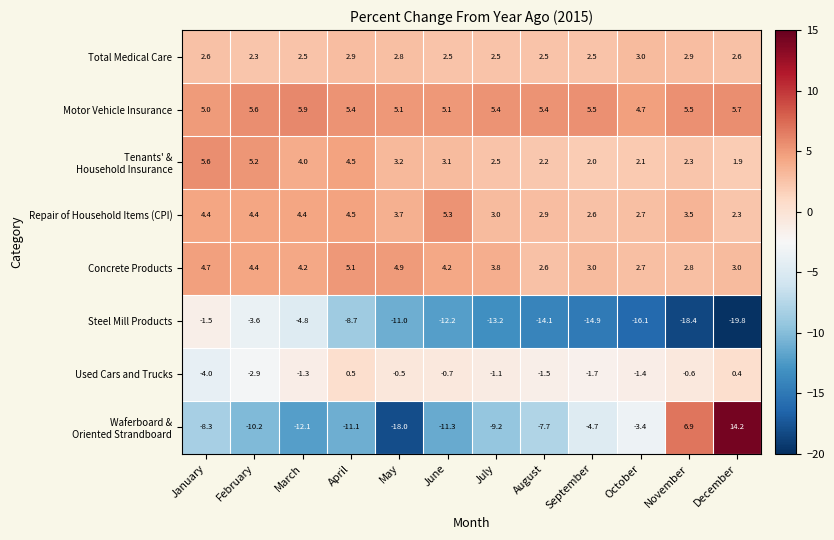

Is it true that Motor Vehicle Insurance equals 6.7 at June?

False